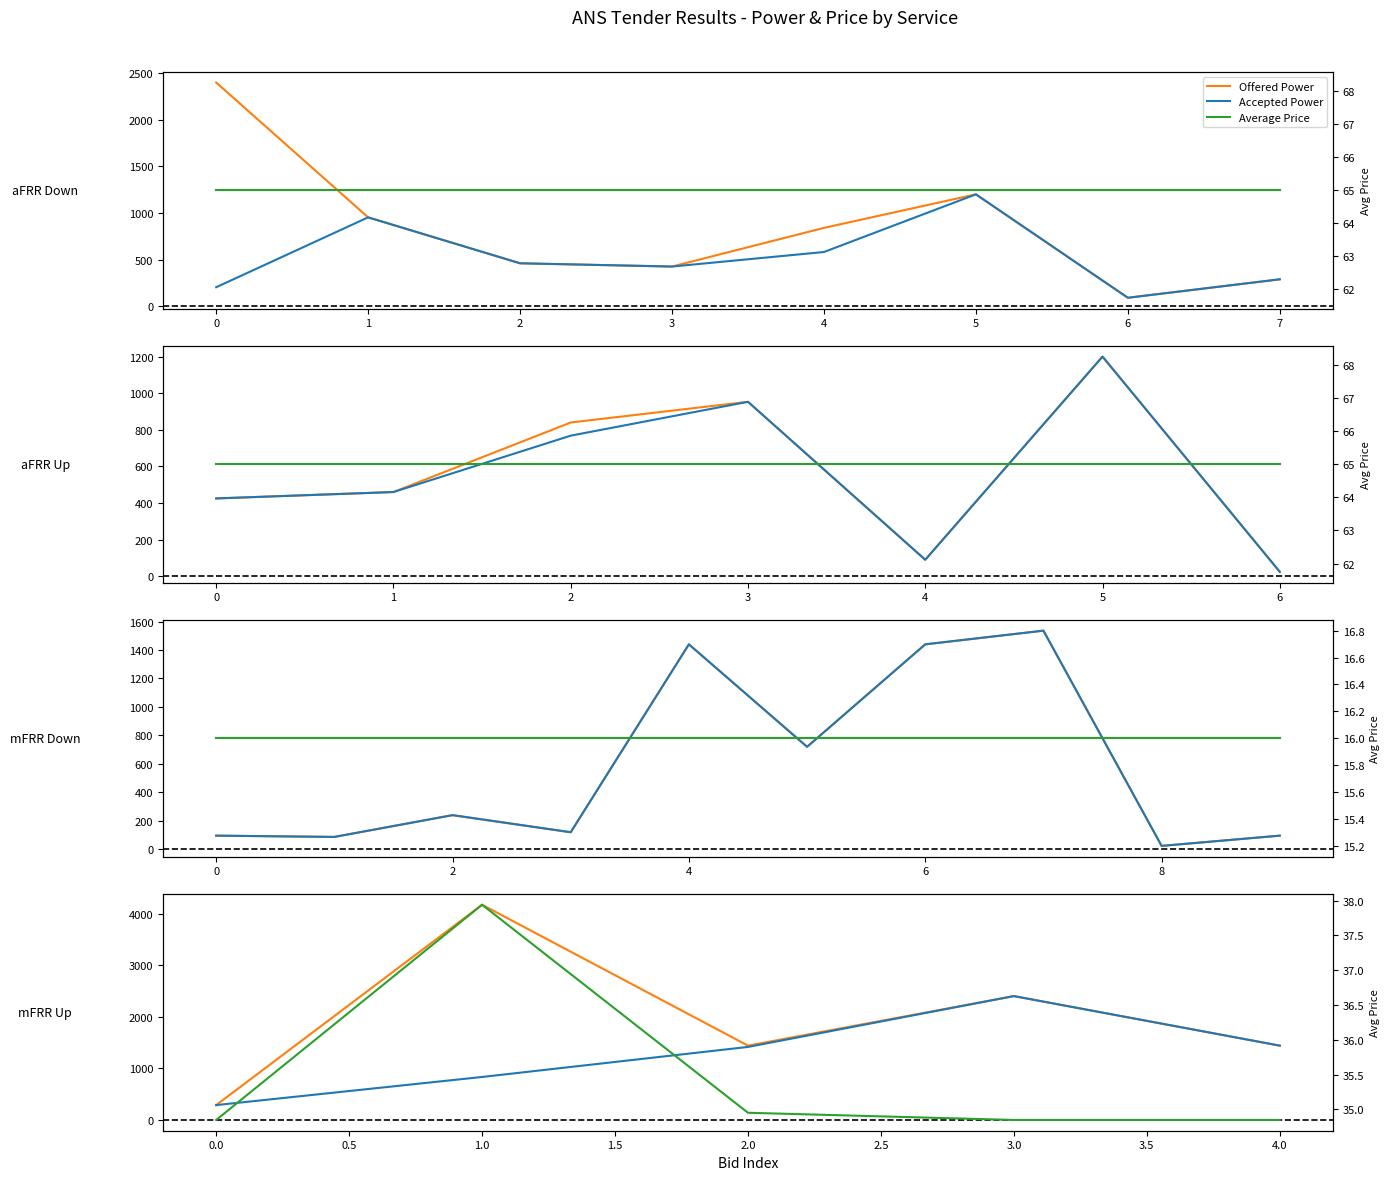

What is the label of the 3rd point from the left?

2.0